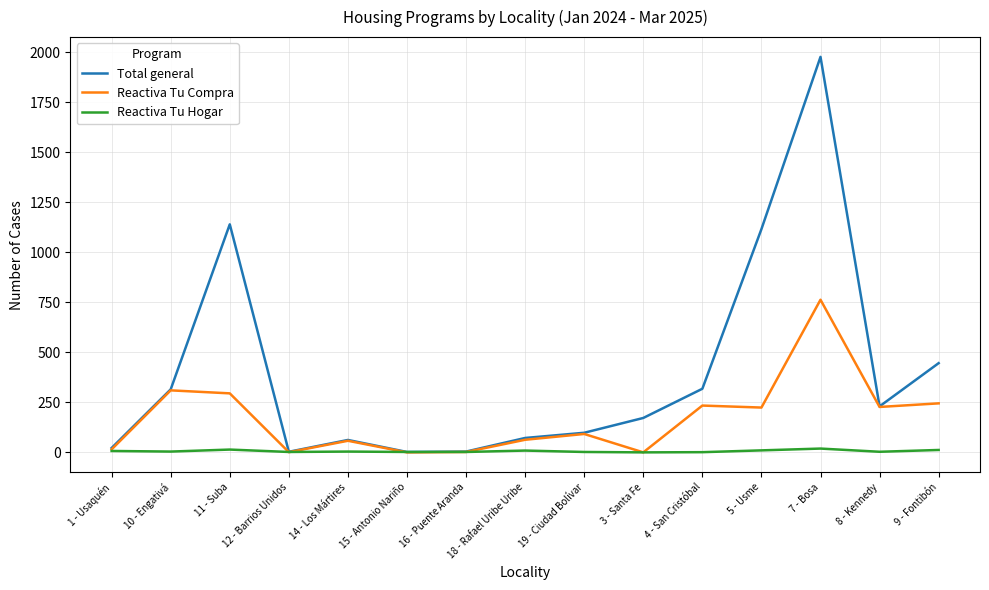

Rank the series at 11 - Suba from lowest to highest value.

Reactiva Tu Hogar, Reactiva Tu Compra, Total general